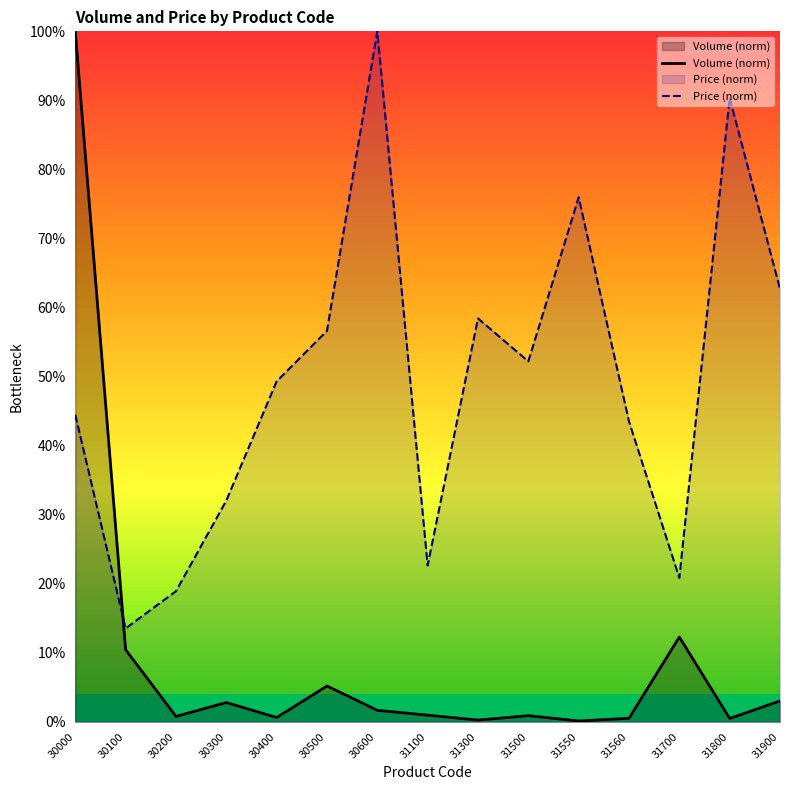

What is the average value of the Volume (norm) series?

9.3